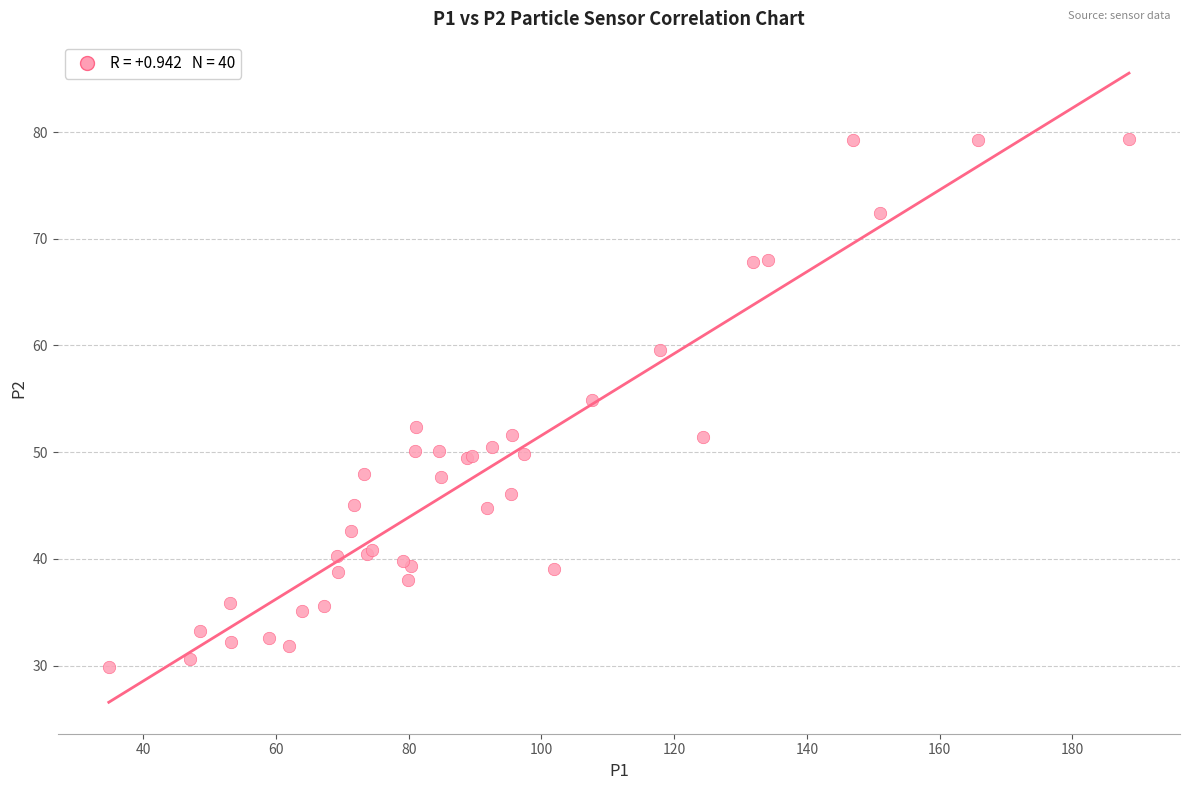

What Y value in the scatter plot is closest to 54?

54.9